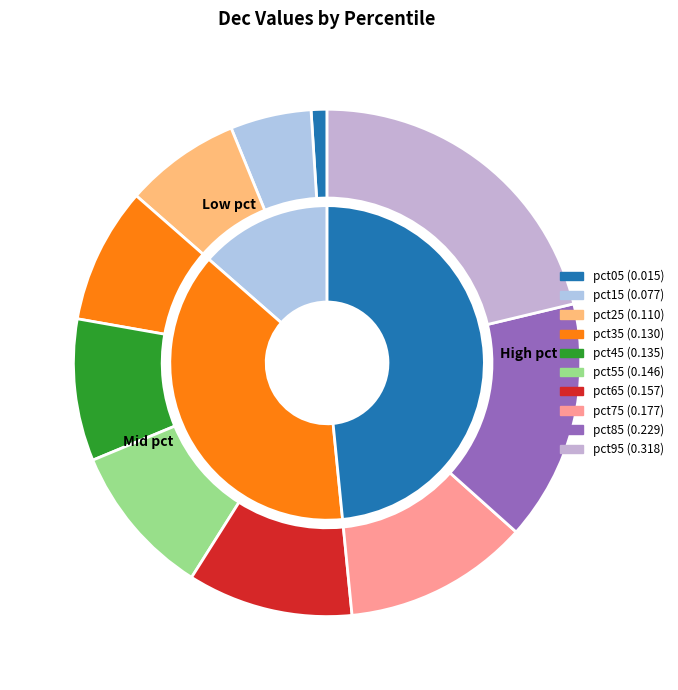

Which category has the smallest portion of the pie?

pct05